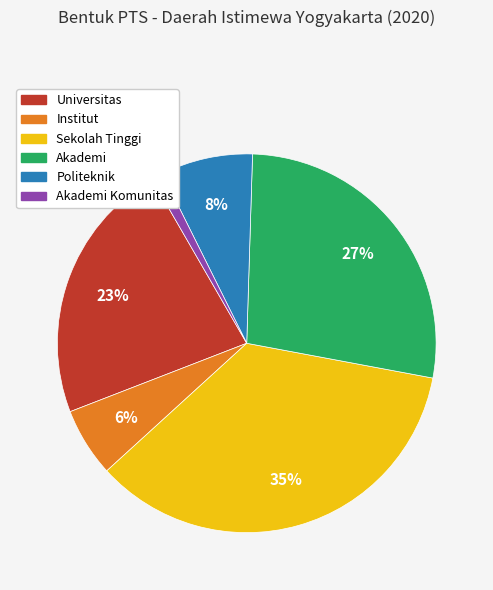

Does any single category account for the majority?

No